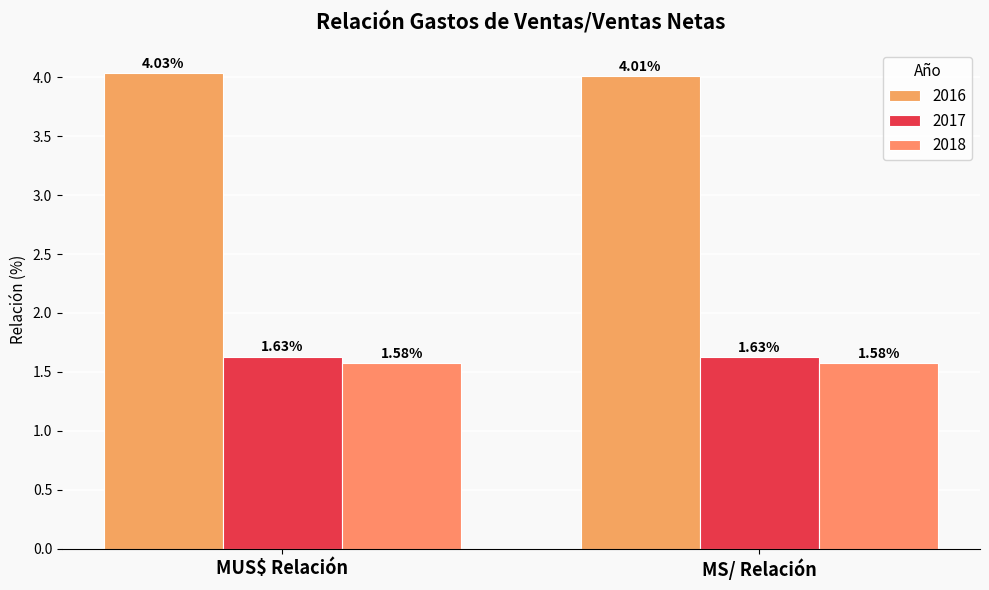

What is the sum of all 2017 values?

3.3